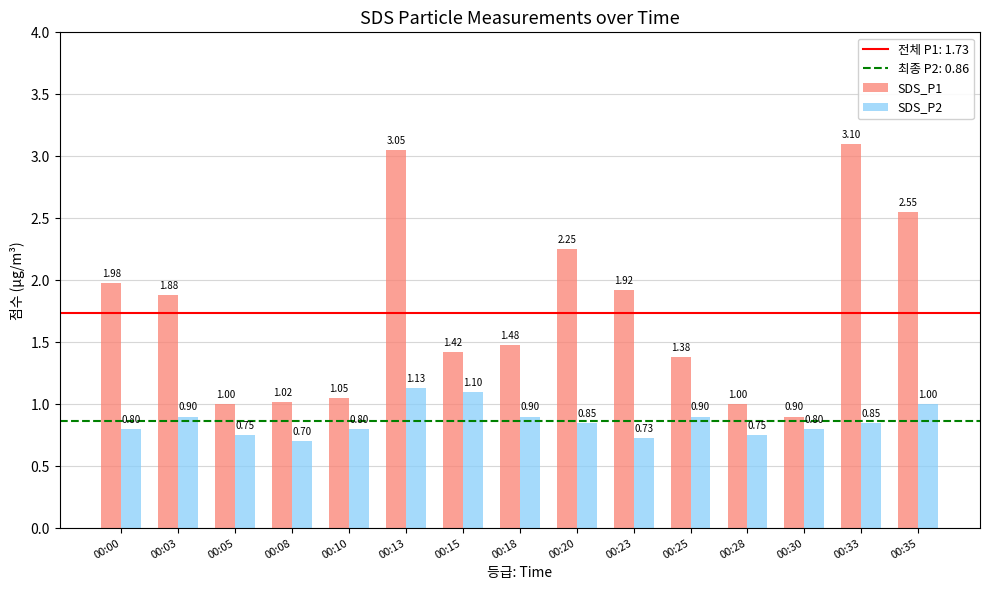

What is the total value across all series at 00:13?

4.2